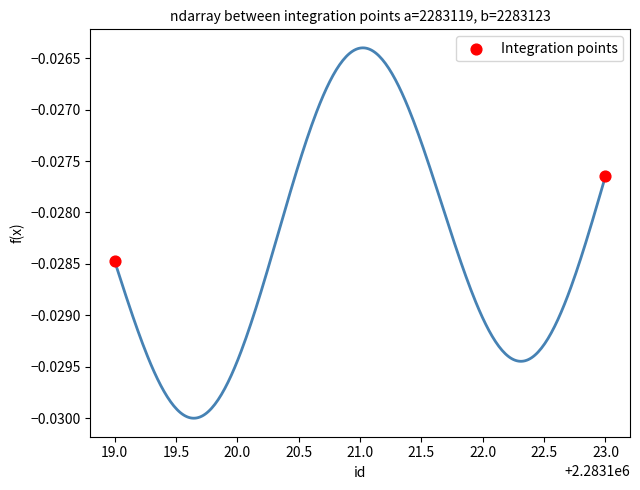

What is the average X value?

2283121.0